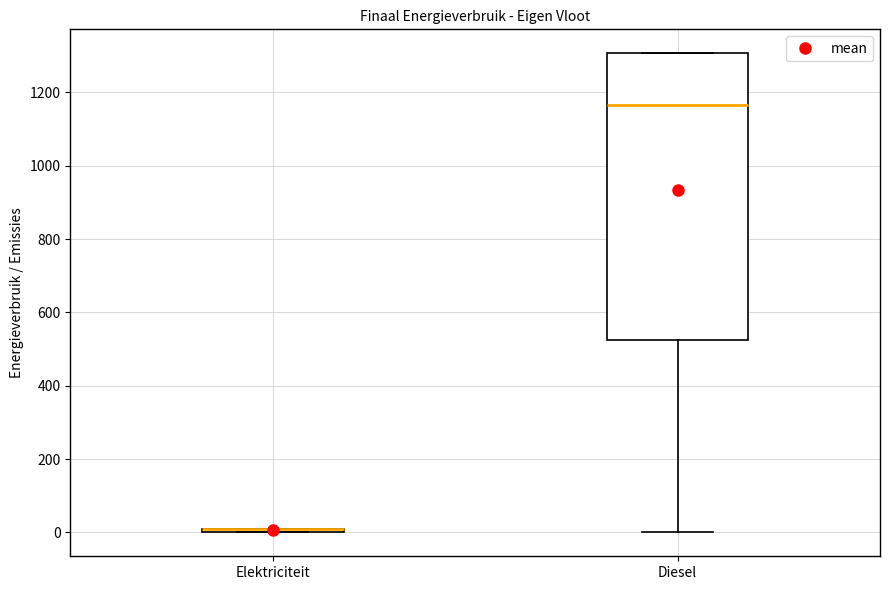

Comparing the boxes themselves (not the whiskers), which one is the tallest?

Diesel